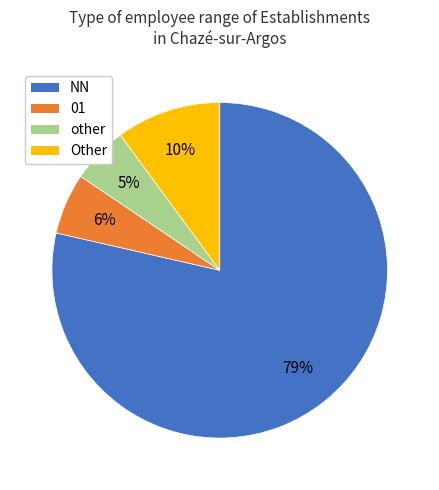

How many segments does this pie chart have?

4